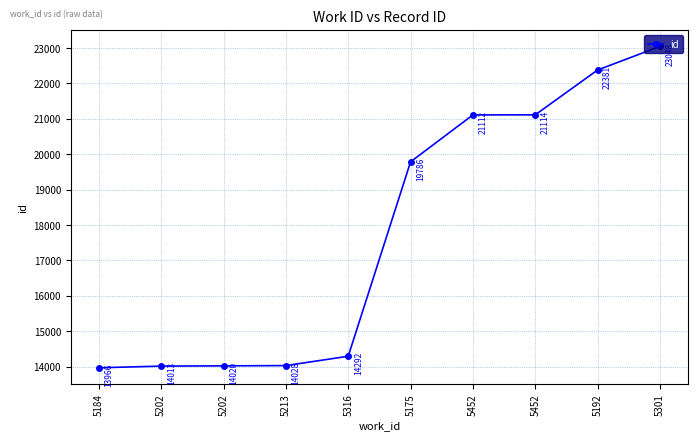

Does the chart have visible grid lines?

Yes